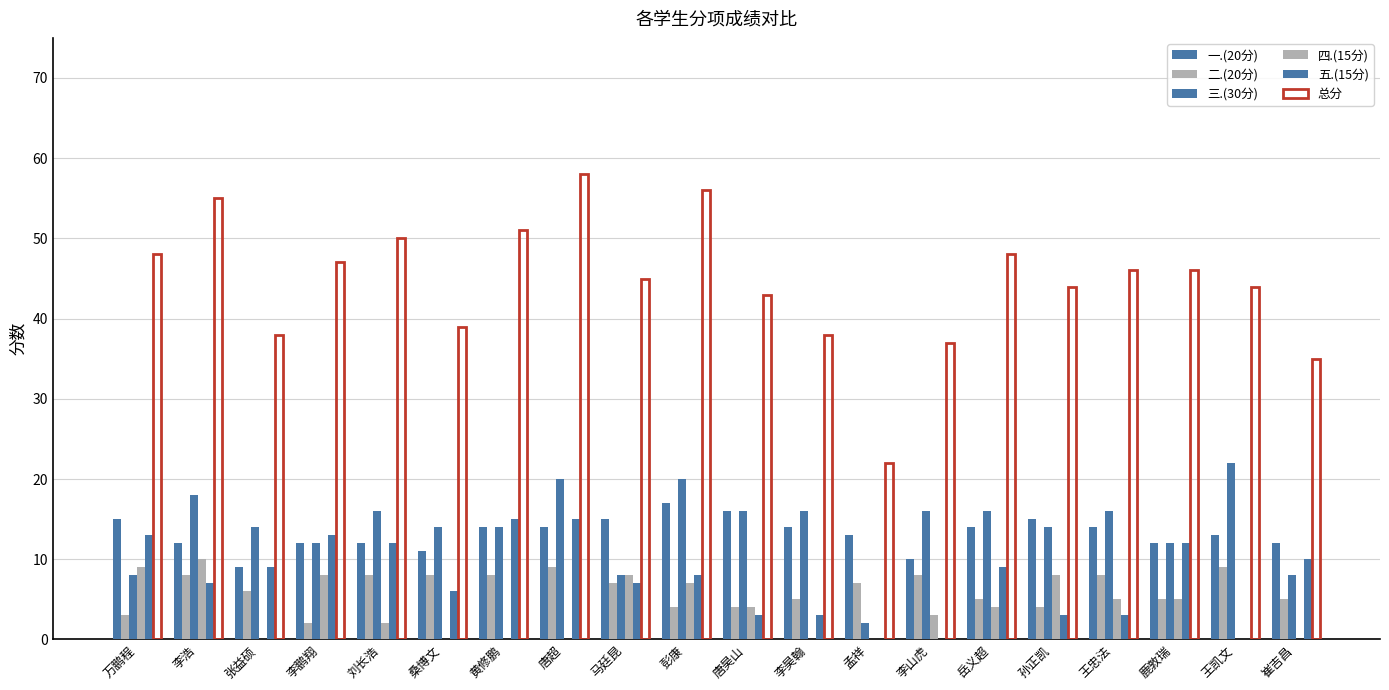

How many categories are shown in the chart?

20